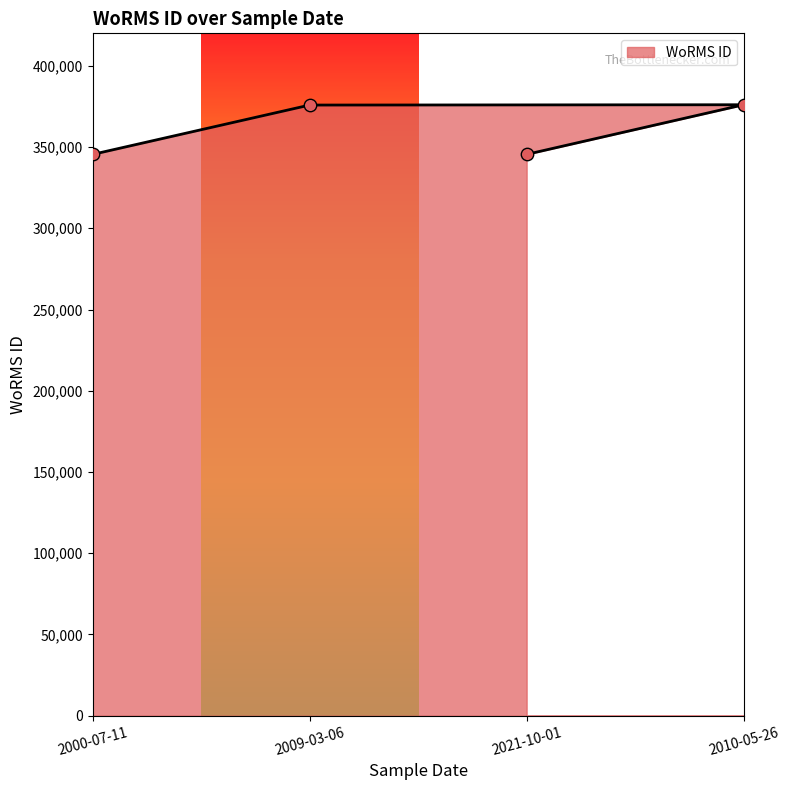

What is the change in value from 2010-05-26 to 2009-03-06?

-187